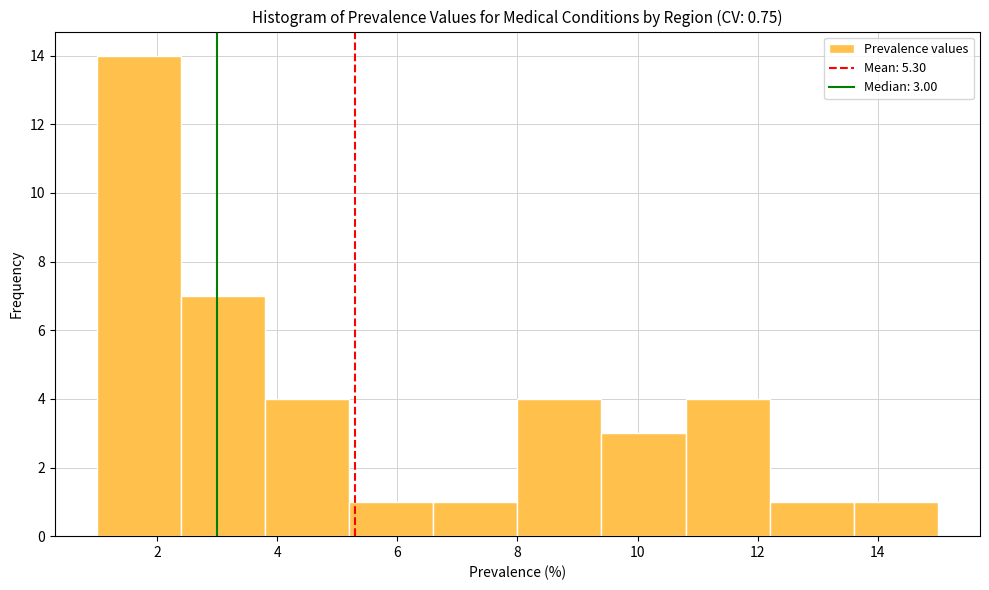

Which range on the x-axis has the tallest bar?

1.0 to 2.4